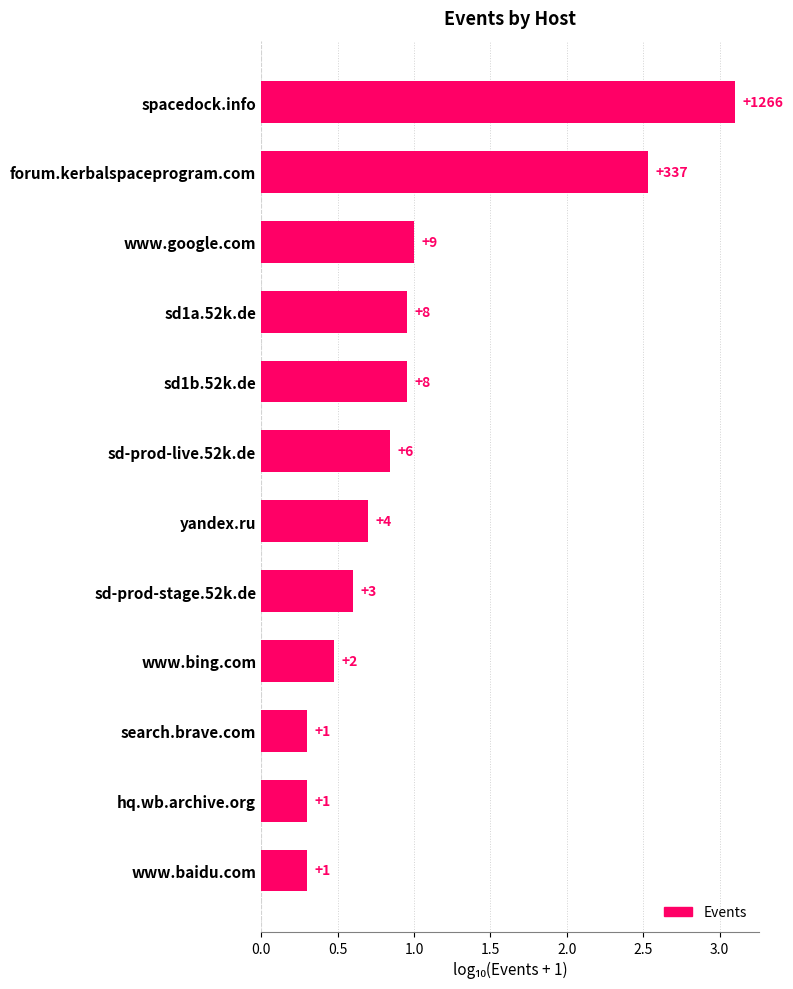

What is the sum of all values?

12.1